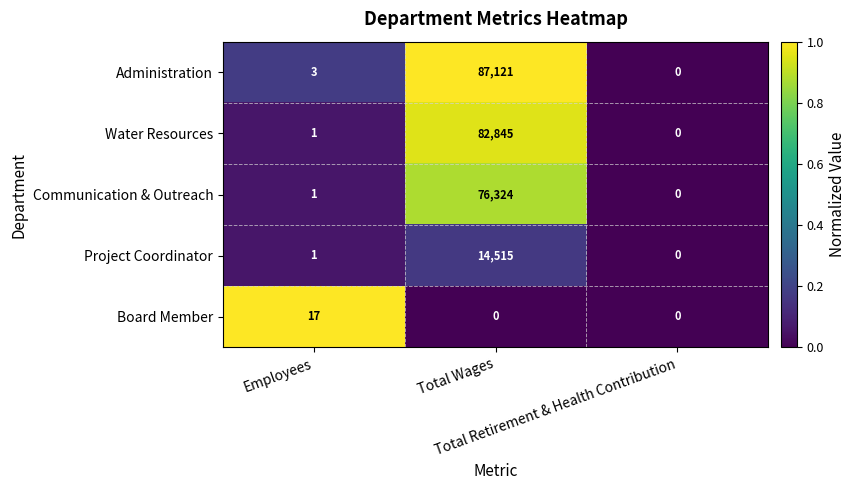

Which series has the largest total across all categories?

Administration